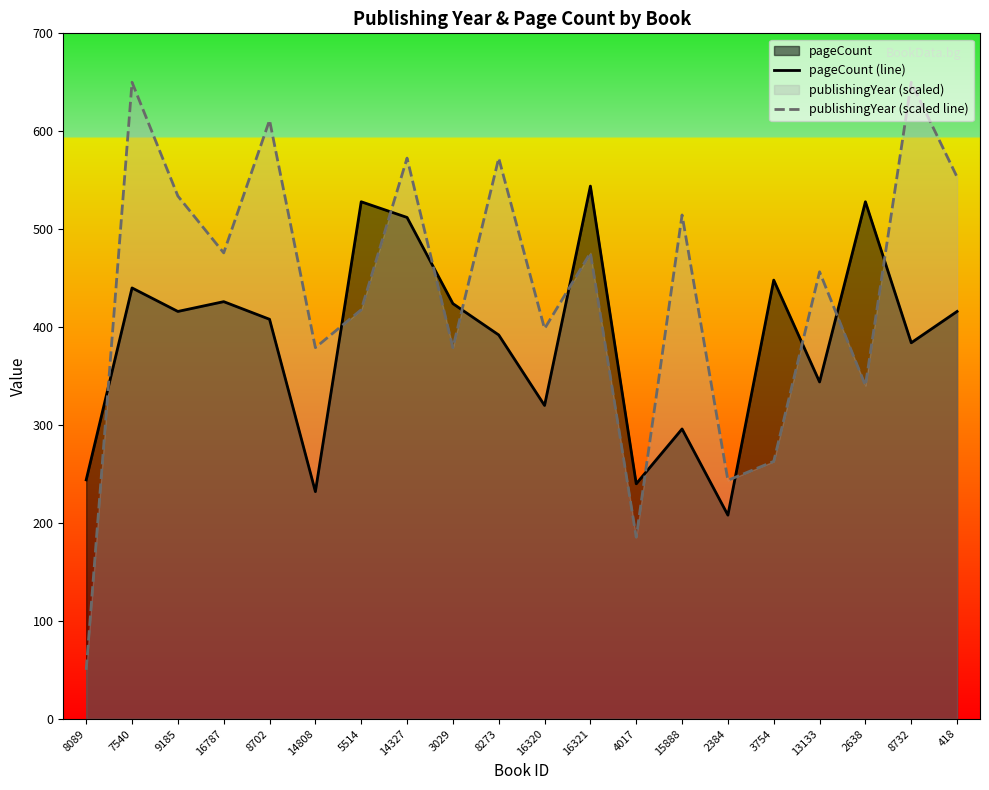

What is the value of the pageCount (line) point at the 3rd from the left?

416.0